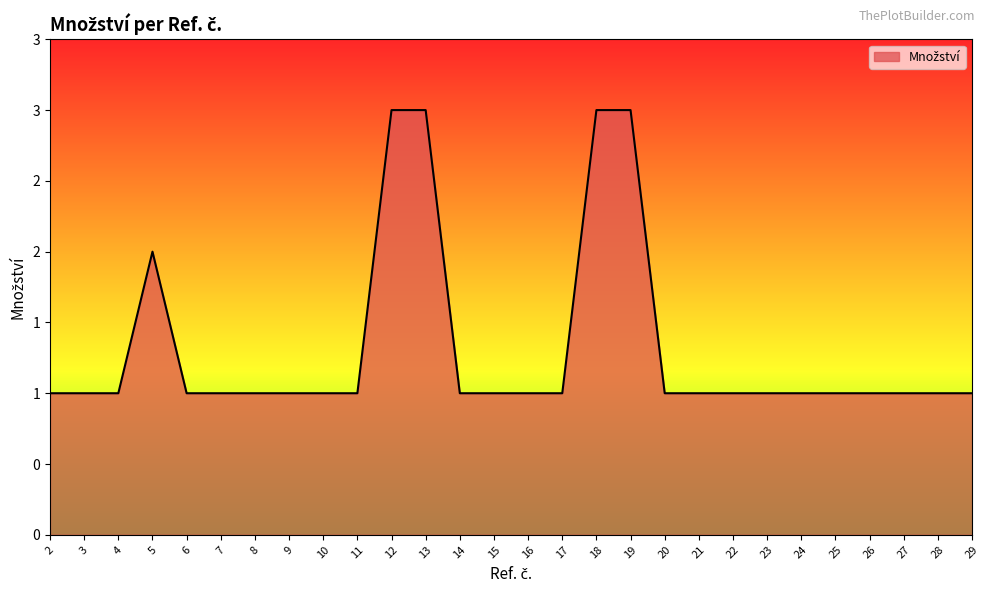

Does the chart have visible grid lines?

No